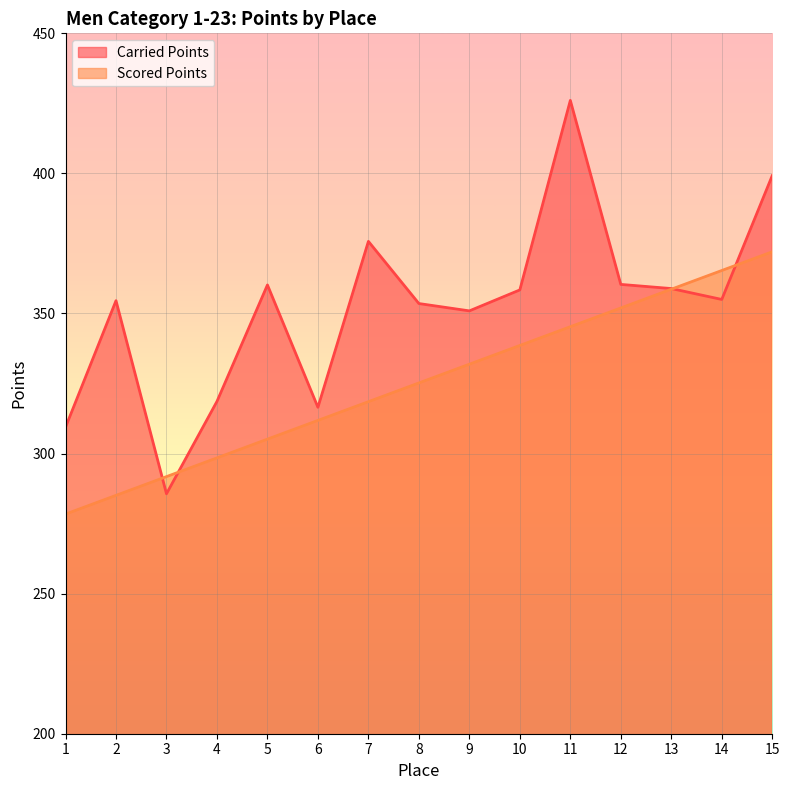

What is the average value of the Scored Points series?

325.2